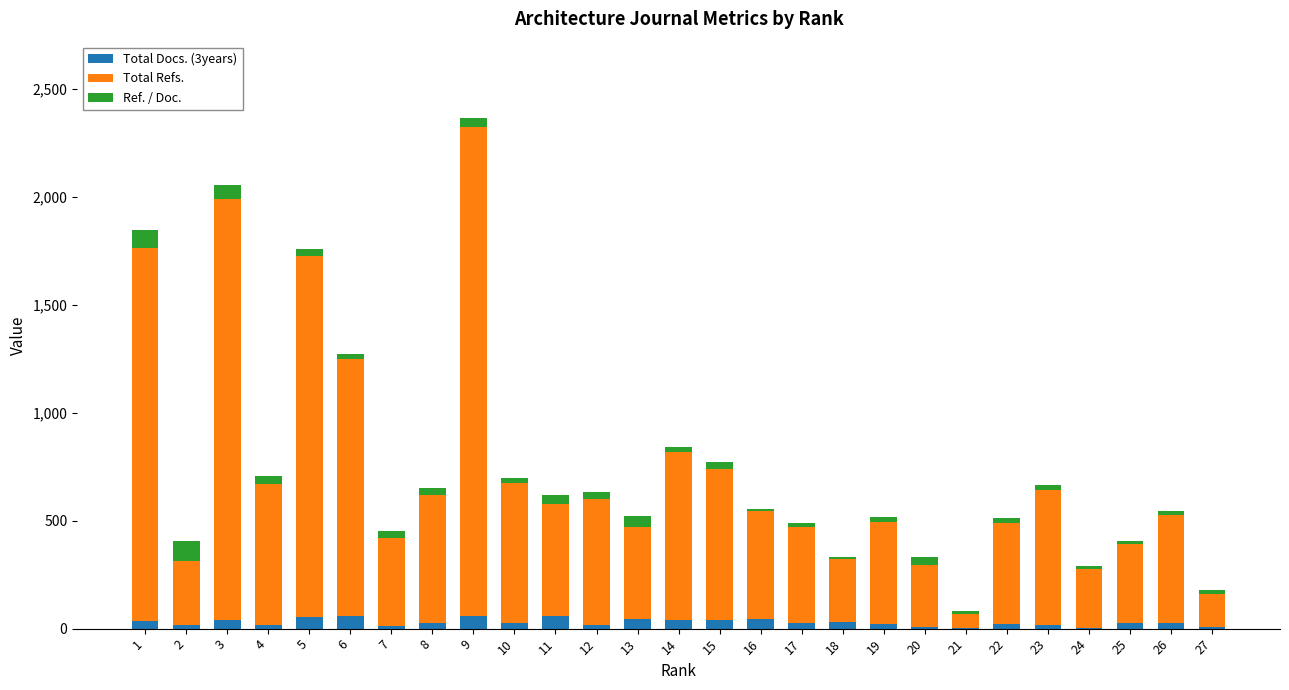

At which category is the sum across all series the highest?

9